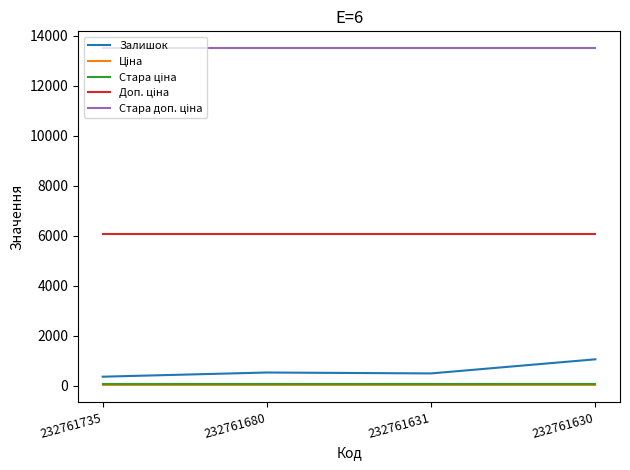

At how many categories does at least one series exceed 12087?

4